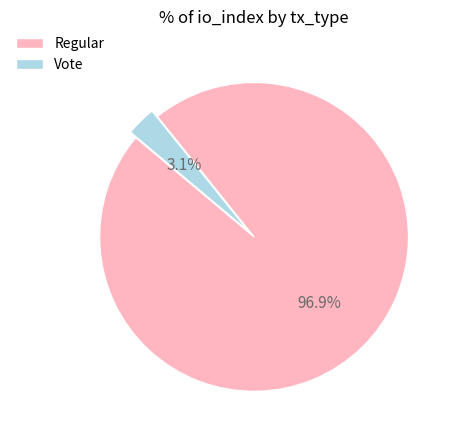

Is it true that Vote is 17% of the pie?

False